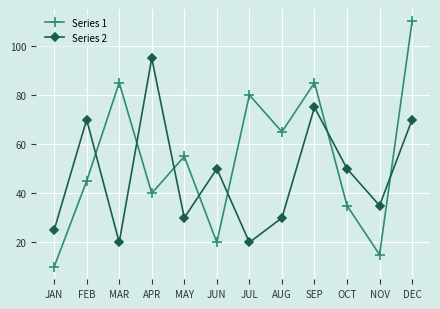

Is it true that Series 1 equals 15 at NOV?

True